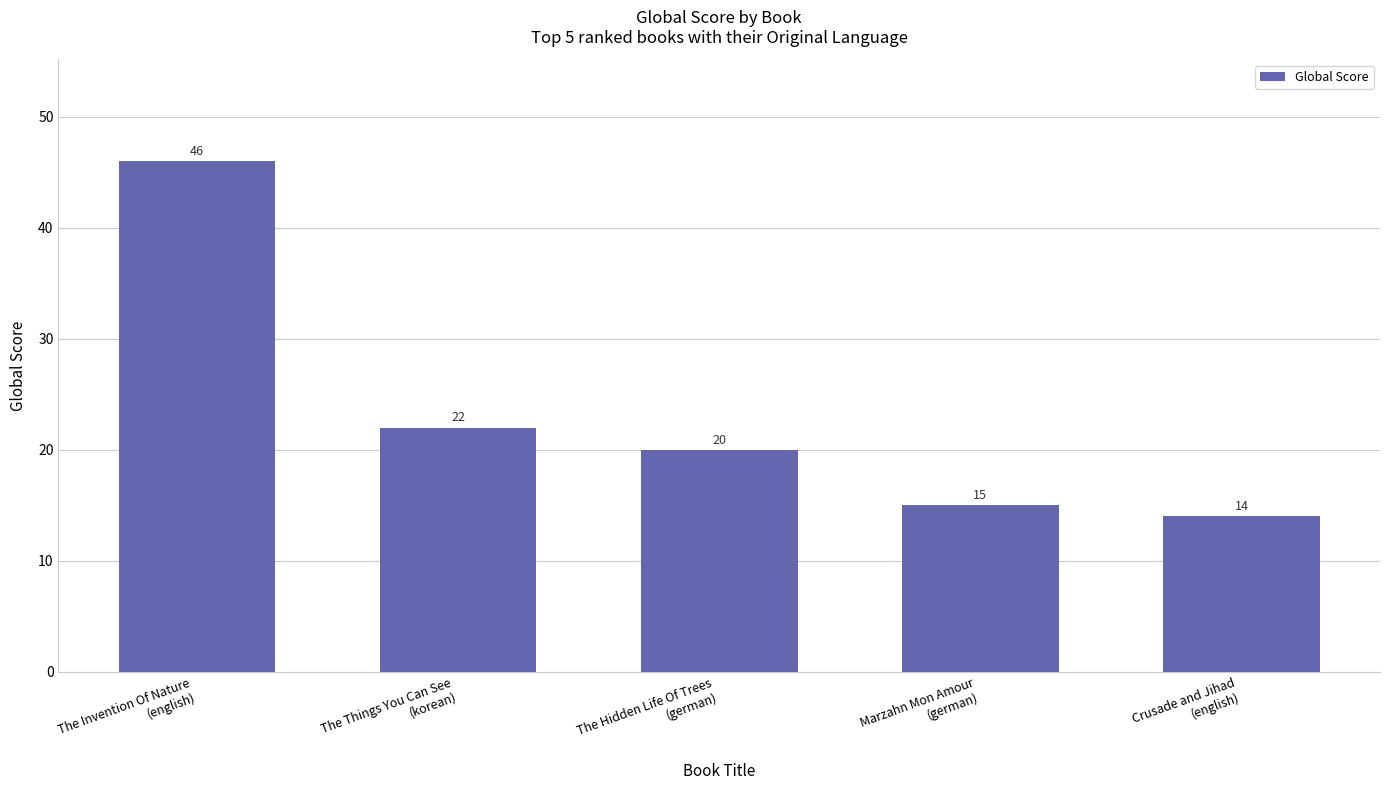

Approximately how many times larger is the value at Marzahn Mon Amour
(german) compared to The Things You Can See
(korean)?

0.7